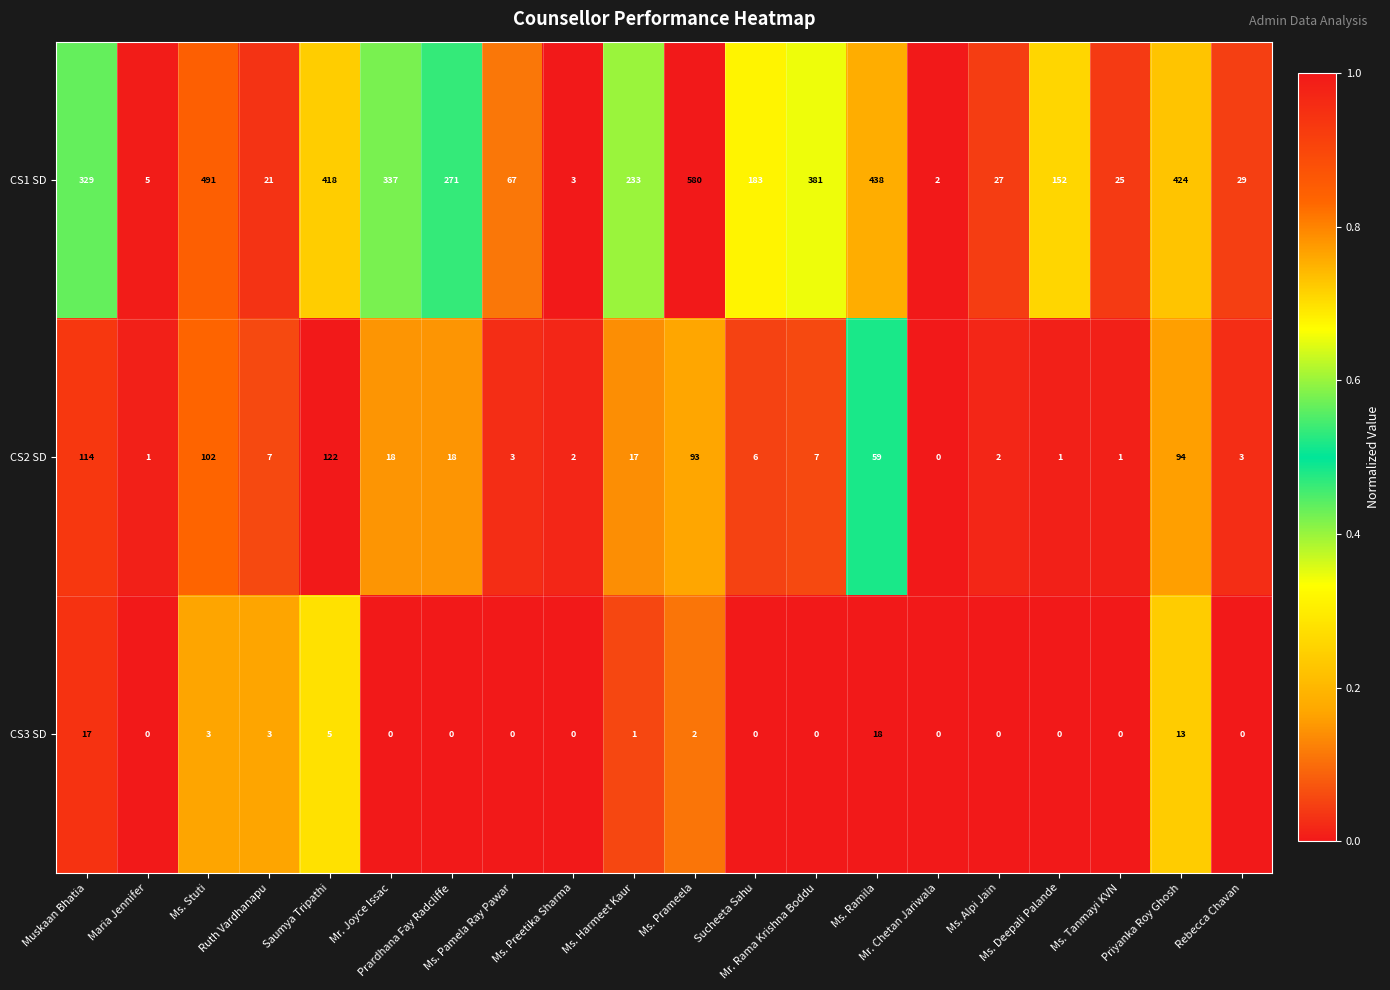

What is the maximum value shown in the chart?

580